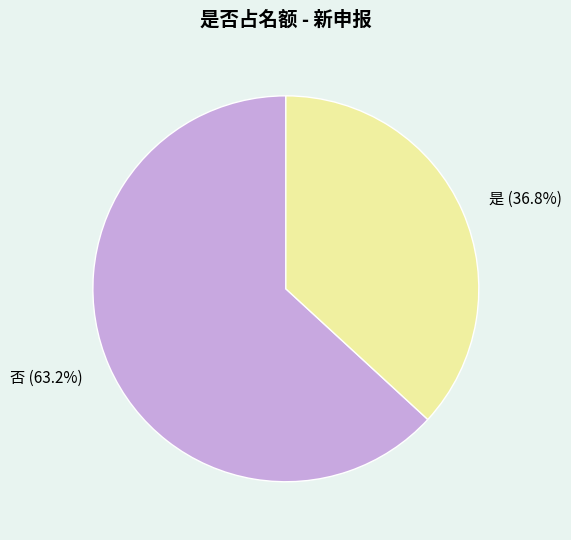

Which slice is the smallest?

是